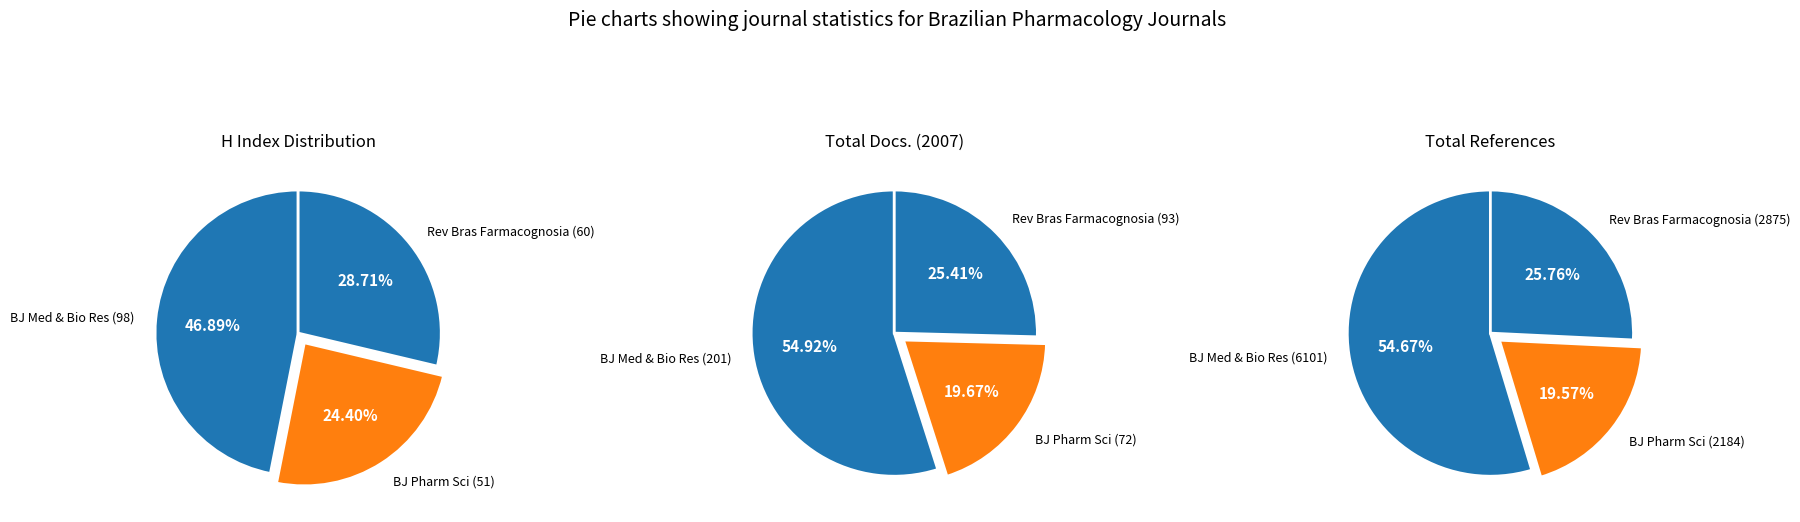

Does Brazilian Journal of Medical and Biological Research (Rank 1) account for over 50% of the chart?

No